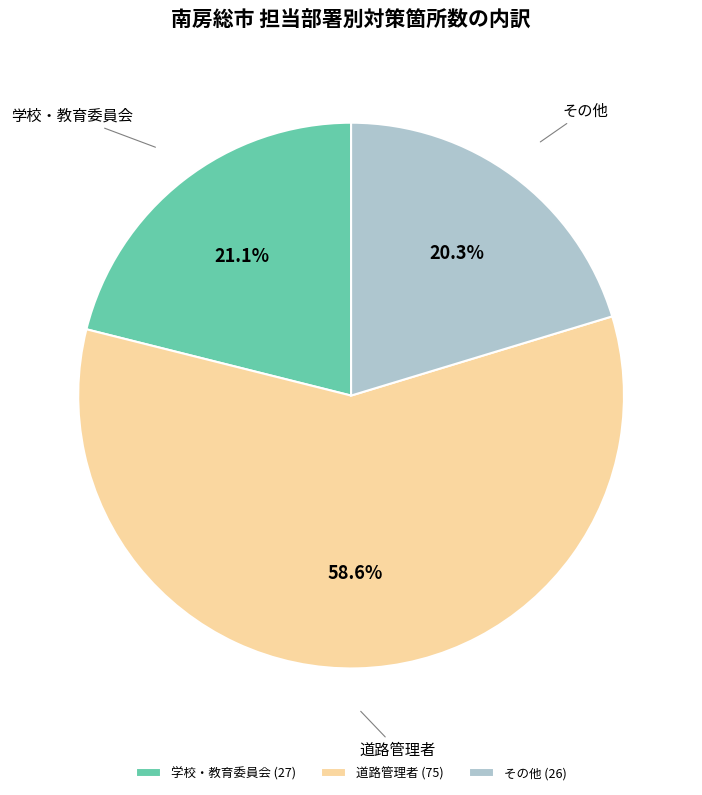

The 道路管理者 slice represents 66% of the pie. True or false?

False